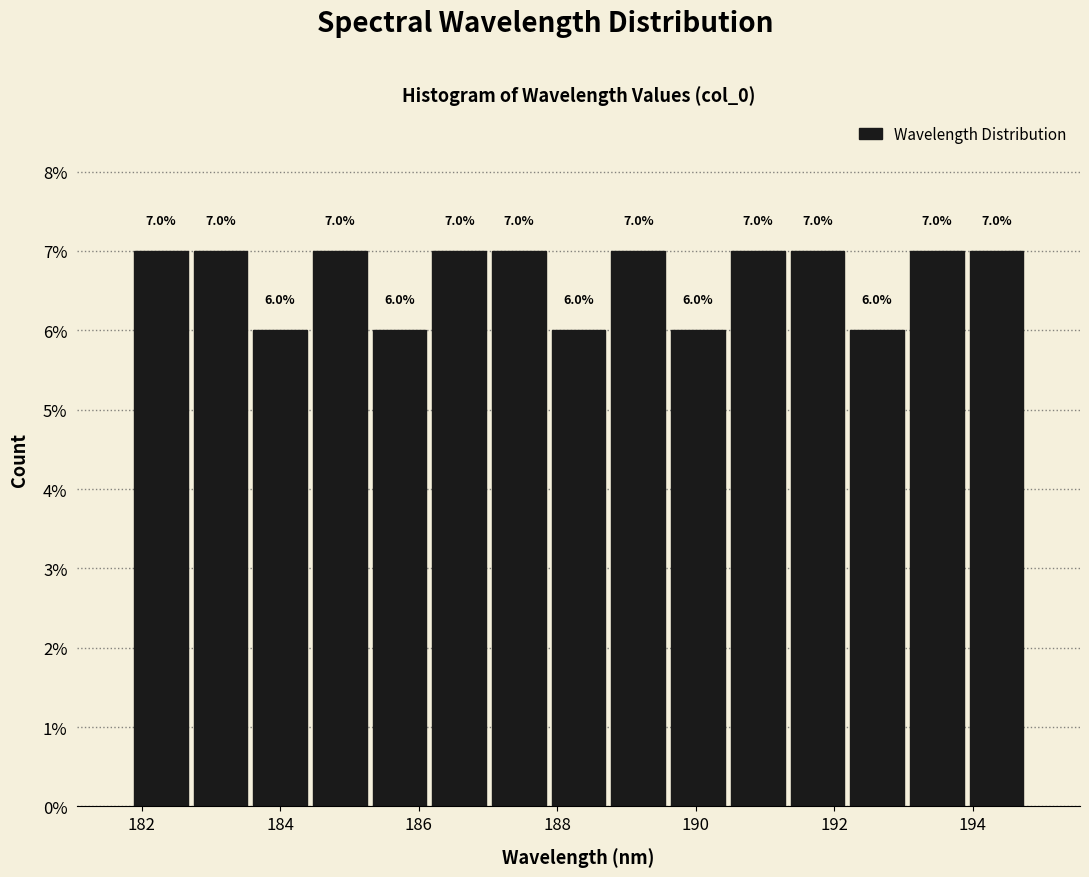

What is the height of the bar covering 192.2 to 193.0 on the x-axis? The bar edges are not printed on the chart, so give them approximately, as read against the axis.

6.0